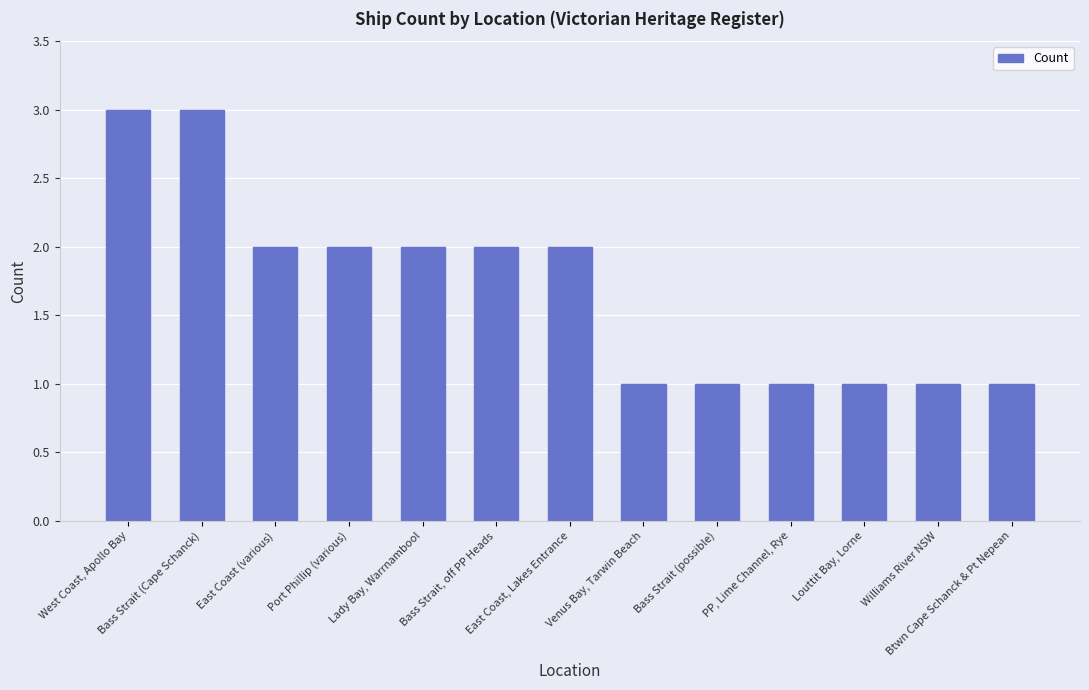

Reading left to right, list all the values displayed in this chart.

3	3	2	2	2	2	2	1	1	1	1	1	1